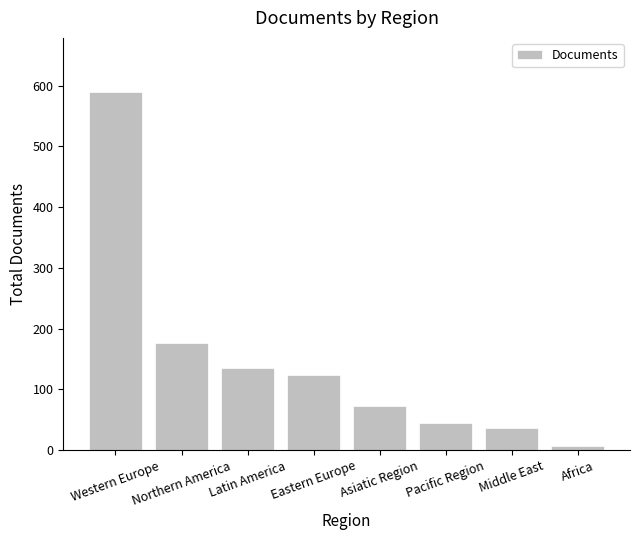

How many distinct data groups are displayed?

1